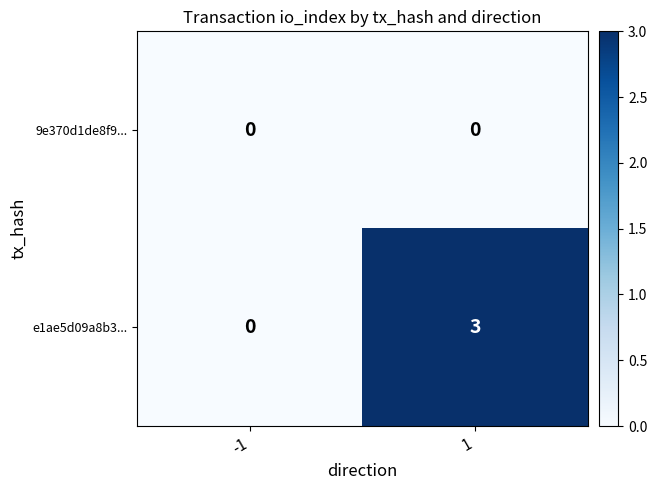

The value of 9e370d1de8f9... at 1 is 0. True or false?

True